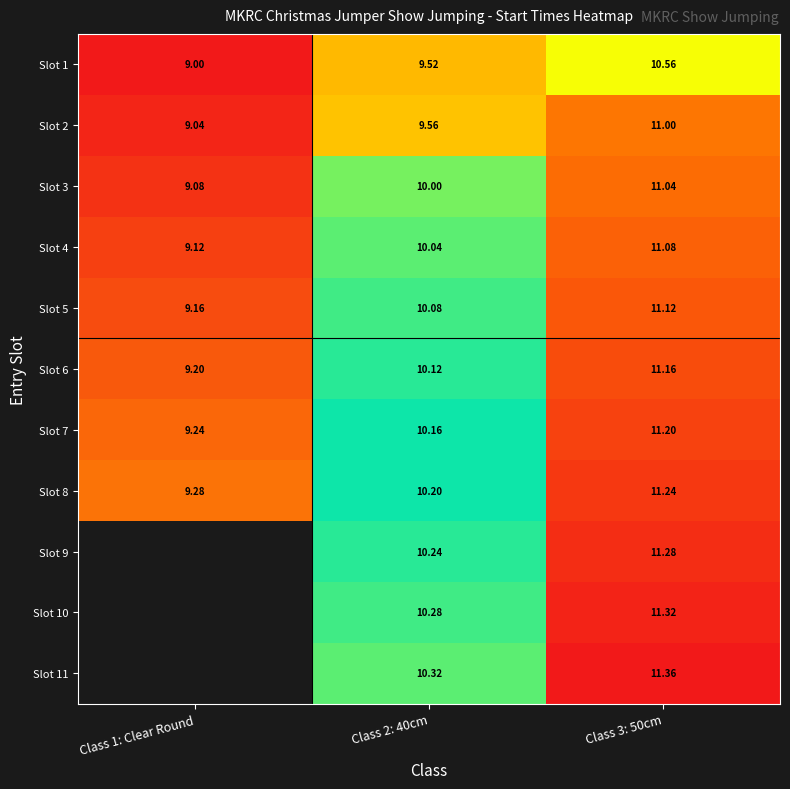

Is it true that Slot 7 equals 11.2 at Class 3: 50cm?

True